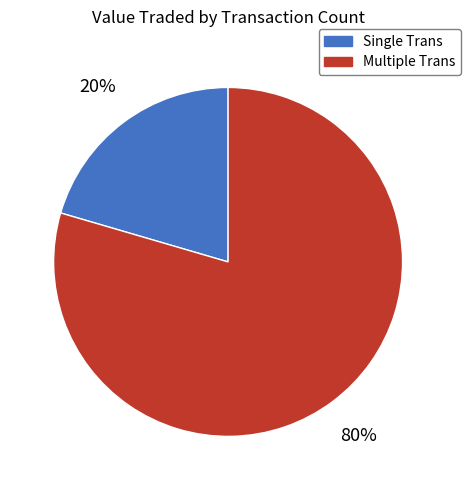

Is the sum of Single Trans and Multiple Trans greater than half?

Yes